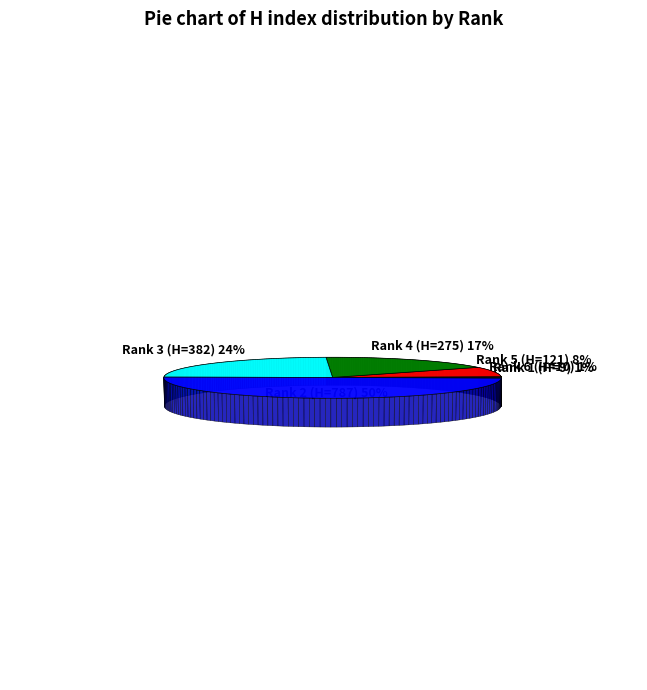

Is there any slice that represents more than half of the pie?

No